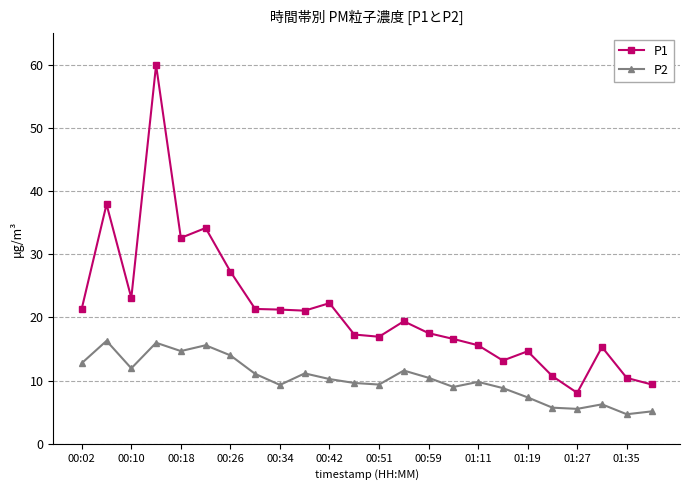

Which series has the largest total across all categories?

P1